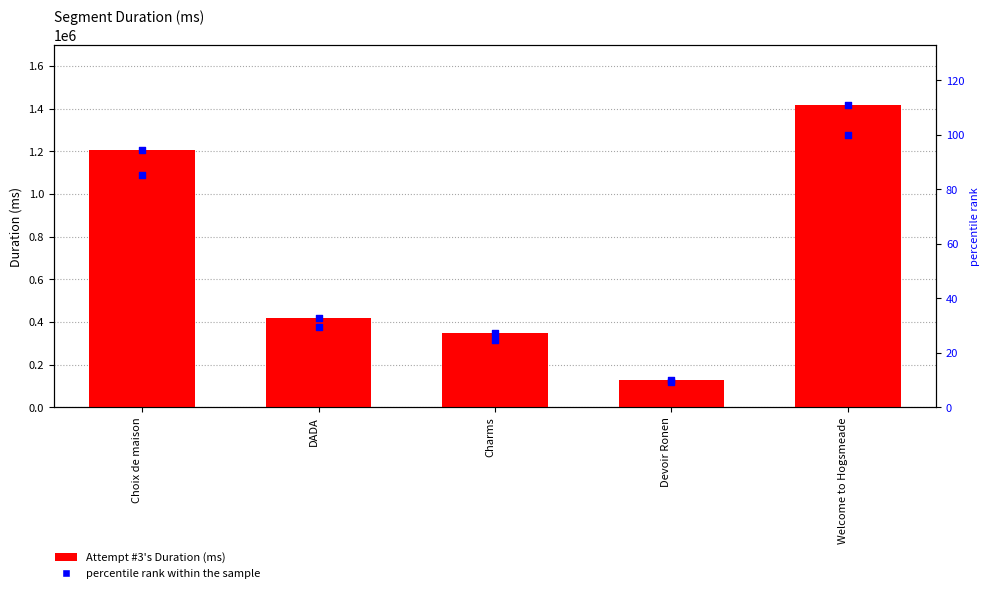

At how many categories does at least one series exceed 190520?

4